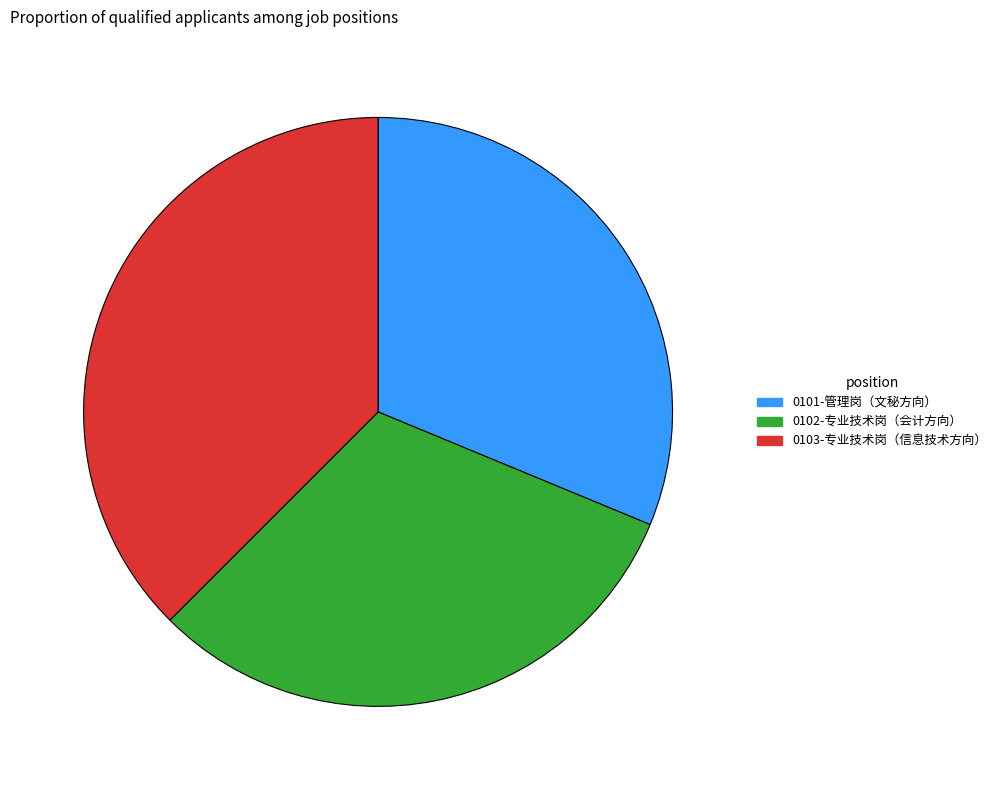

Which slice is the largest?

0103-专业技术岗（信息技术方向）